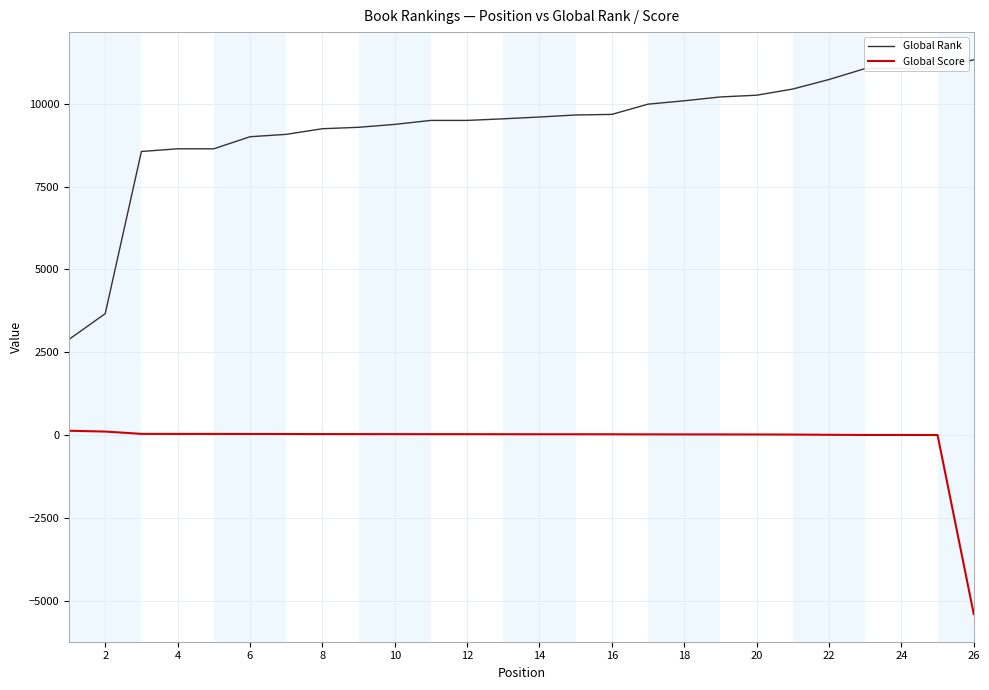

True or false: Global Score and Global Rank intersect in this chart.

False